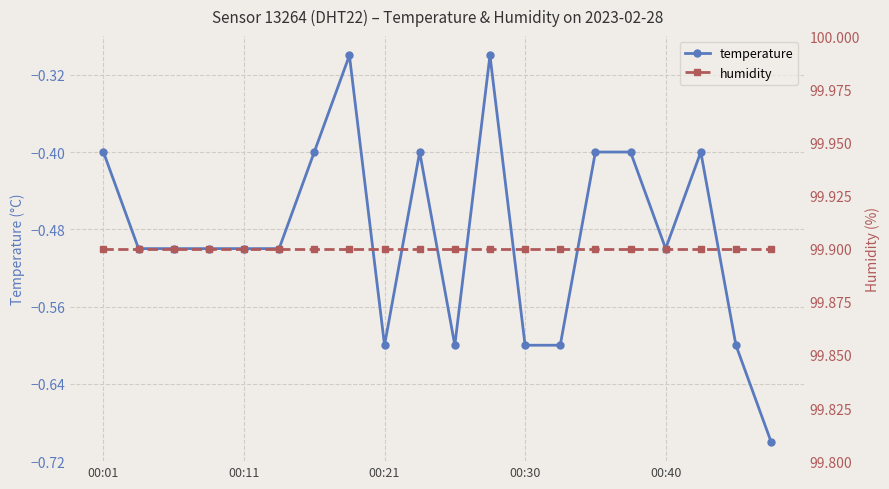

How many lines are shown in the chart?

2